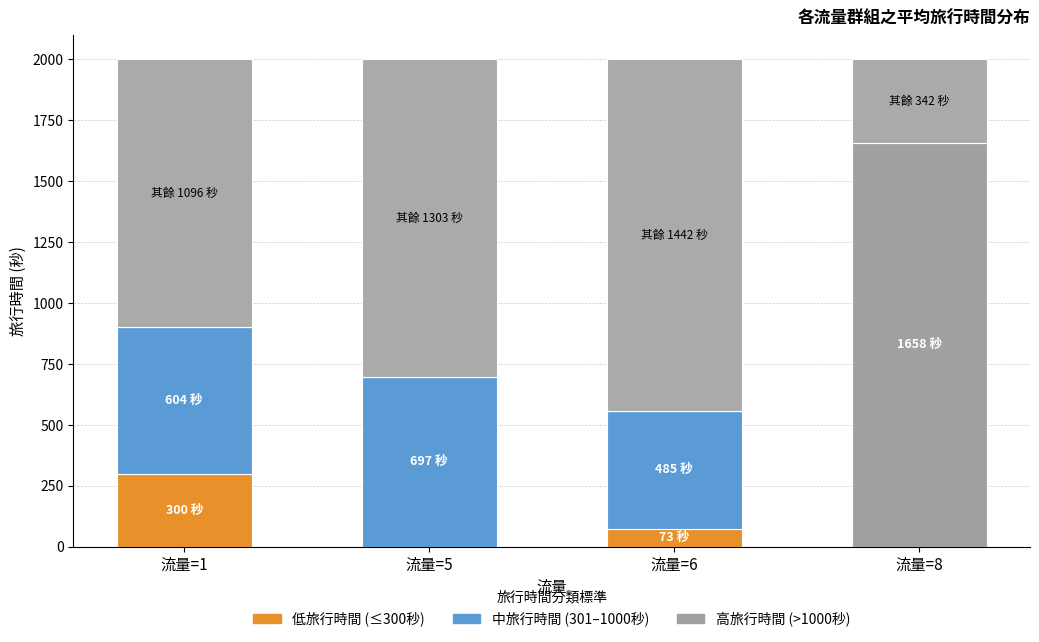

How many distinct data groups are displayed?

4